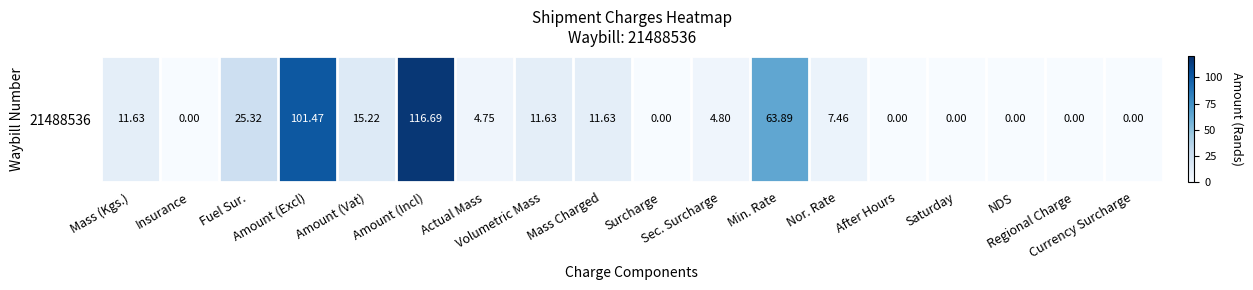

Rank the categories by value from highest to lowest.

Amount (Incl), Amount (Excl), Min. Rate, Fuel Sur., Amount (Vat), Mass (Kgs.), Volumetric Mass, Mass Charged, Nor. Rate, Sec. Surcharge, Actual Mass, Insurance, Surcharge, After Hours, Saturday, NDS, Regional Charge, Currency Surcharge